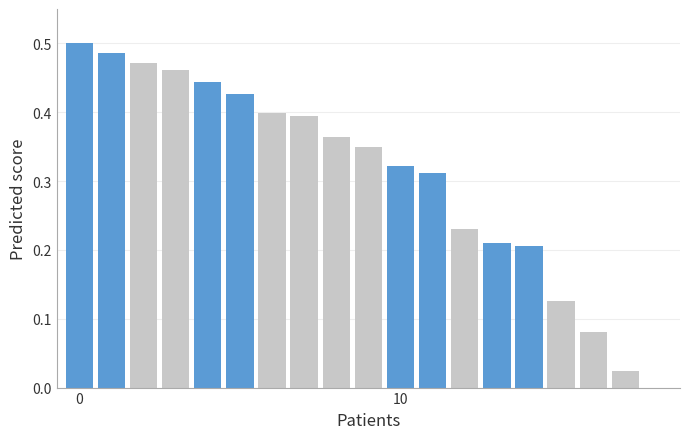

Reading right to left, transcribe all the data shown in this chart.

0.0	0.0	0.1	0.1	0.2	0.2	0.2	0.3	0.3	0.3	0.4	0.4	0.4	0.4	0.4	0.5	0.5	0.5	0.5